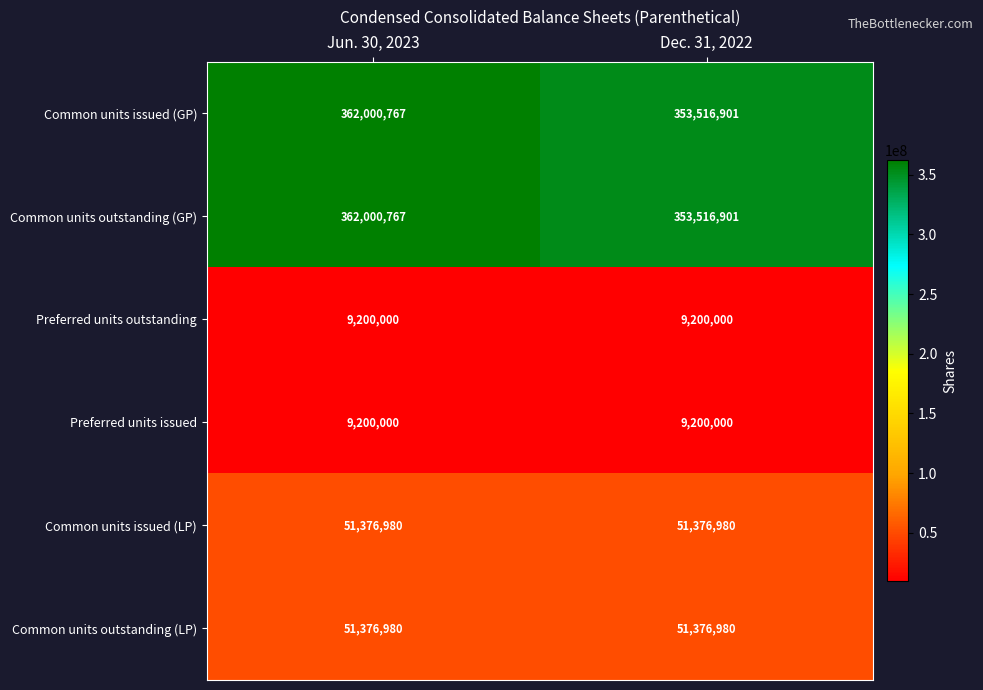

Is it true that Common units outstanding (LP) equals 51376980 at Jun. 30, 2023?

True